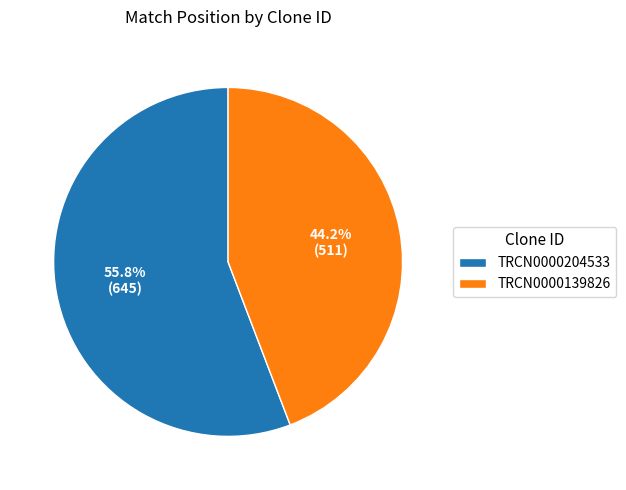

Which slice is the largest?

TRCN0000204533